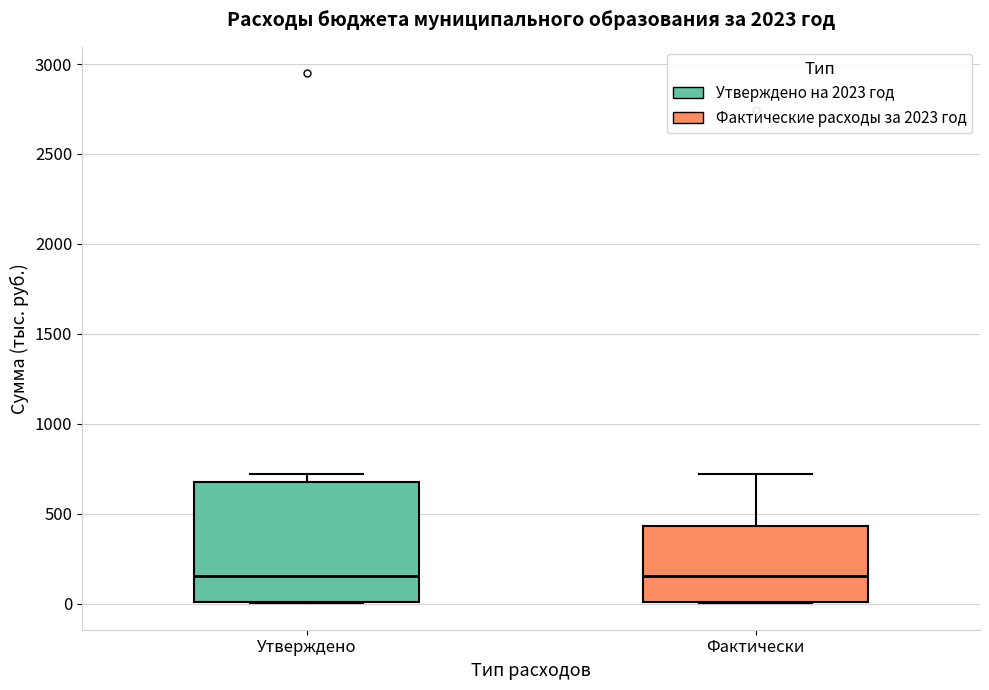

Where is the lower edge of the box for Фактически on the y-axis? The values are not printed on the chart, so give them approximately, as read against the axis.

0